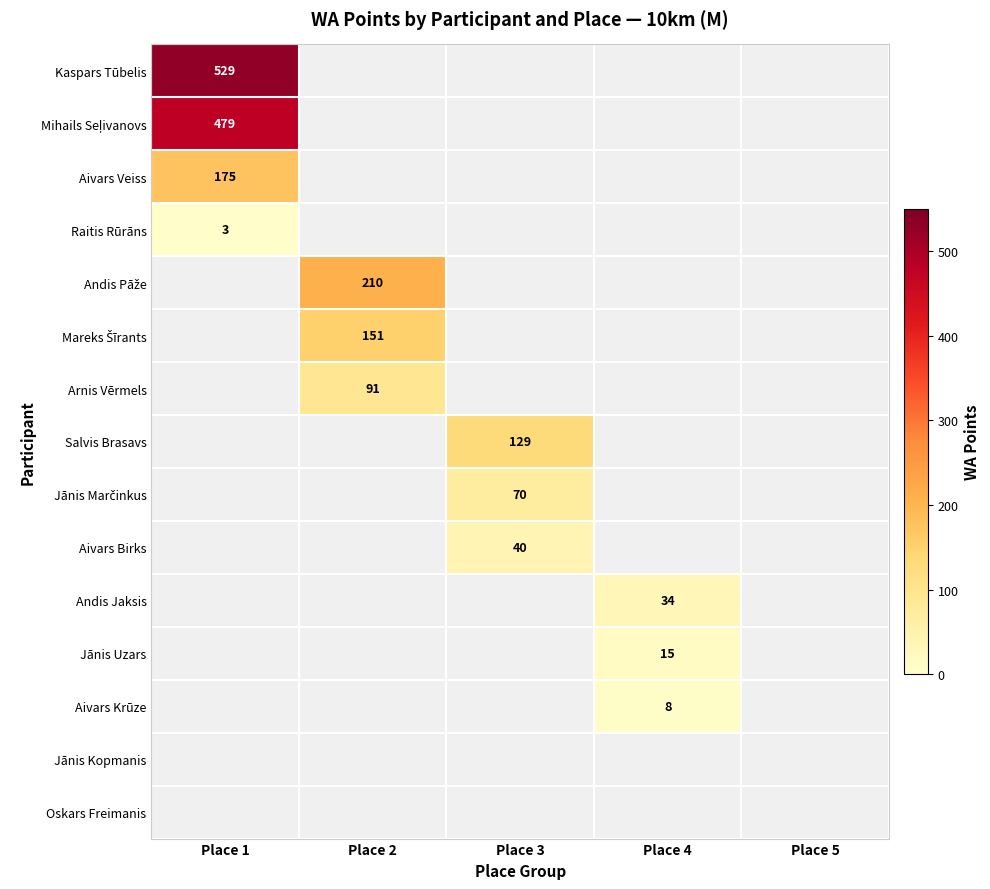

Which category has the highest value across all series?

Place 1